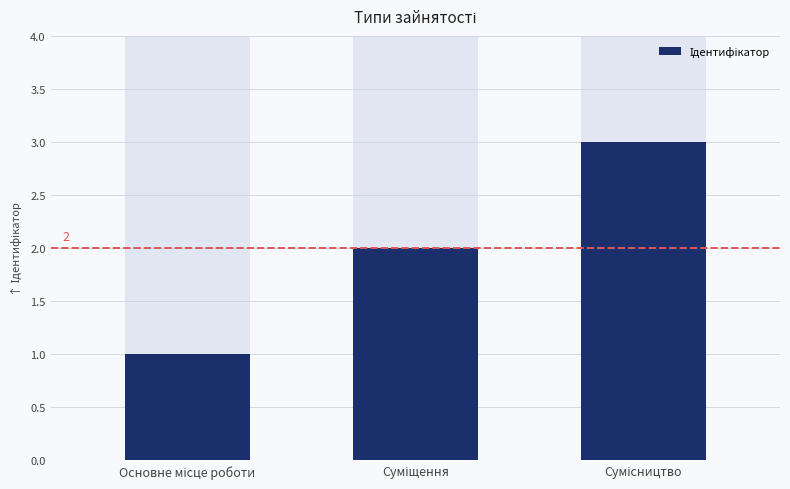

At which category does the chart reach its peak across all series?

Сумісництво